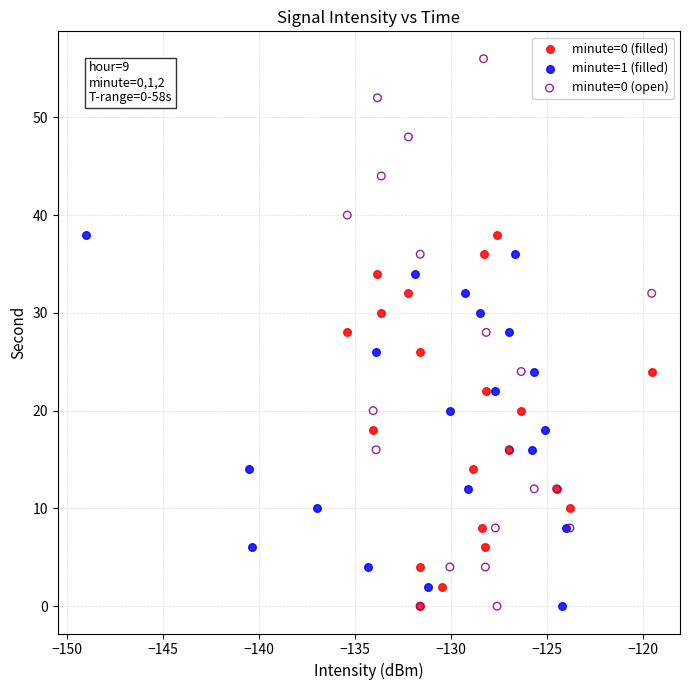

What are all the series names shown in the legend?

minute=0 (filled), minute=1 (filled), minute=0 (open)